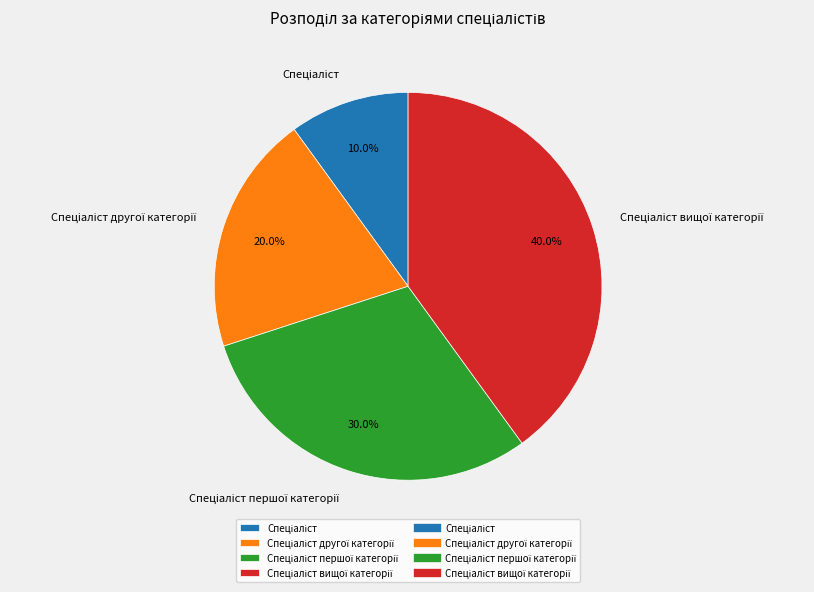

Is there any slice that represents more than half of the pie?

No